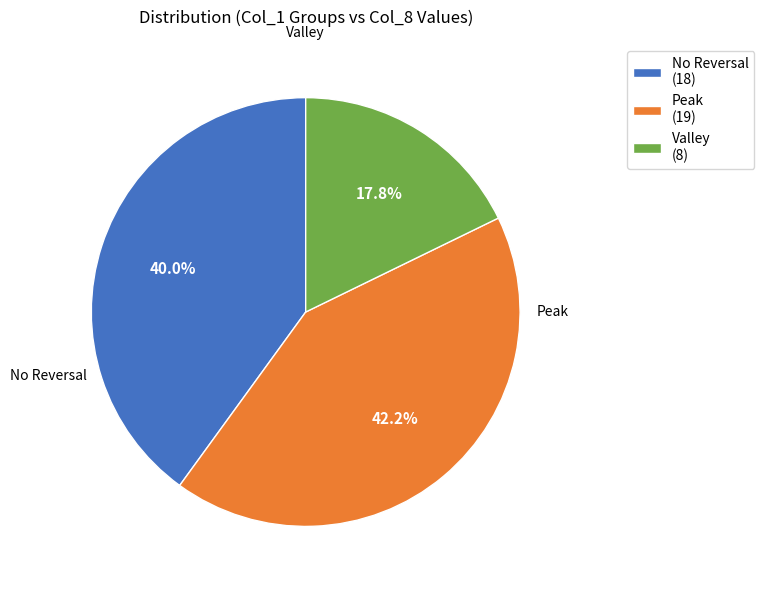

Rank the categories by value from lowest to highest.

Valley (8), No Reversal (18), Peak (19)